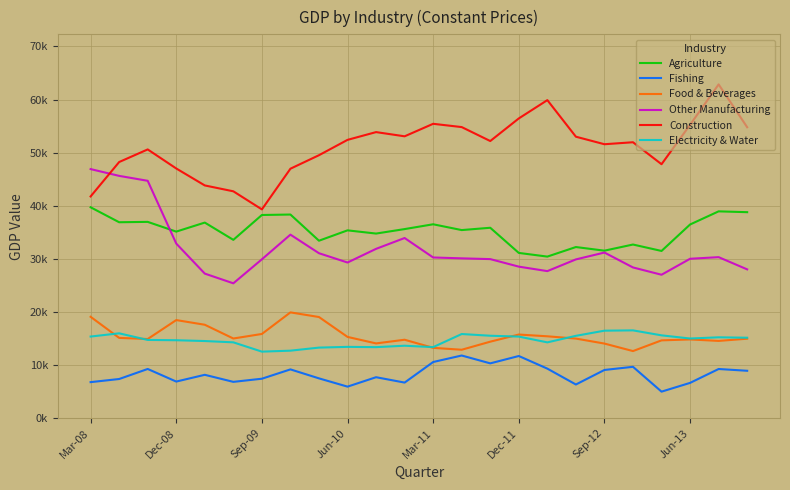

What are all the series names shown in the legend?

Agriculture, Fishing, Food & Beverages, Other Manufacturing, Construction, Electricity & Water